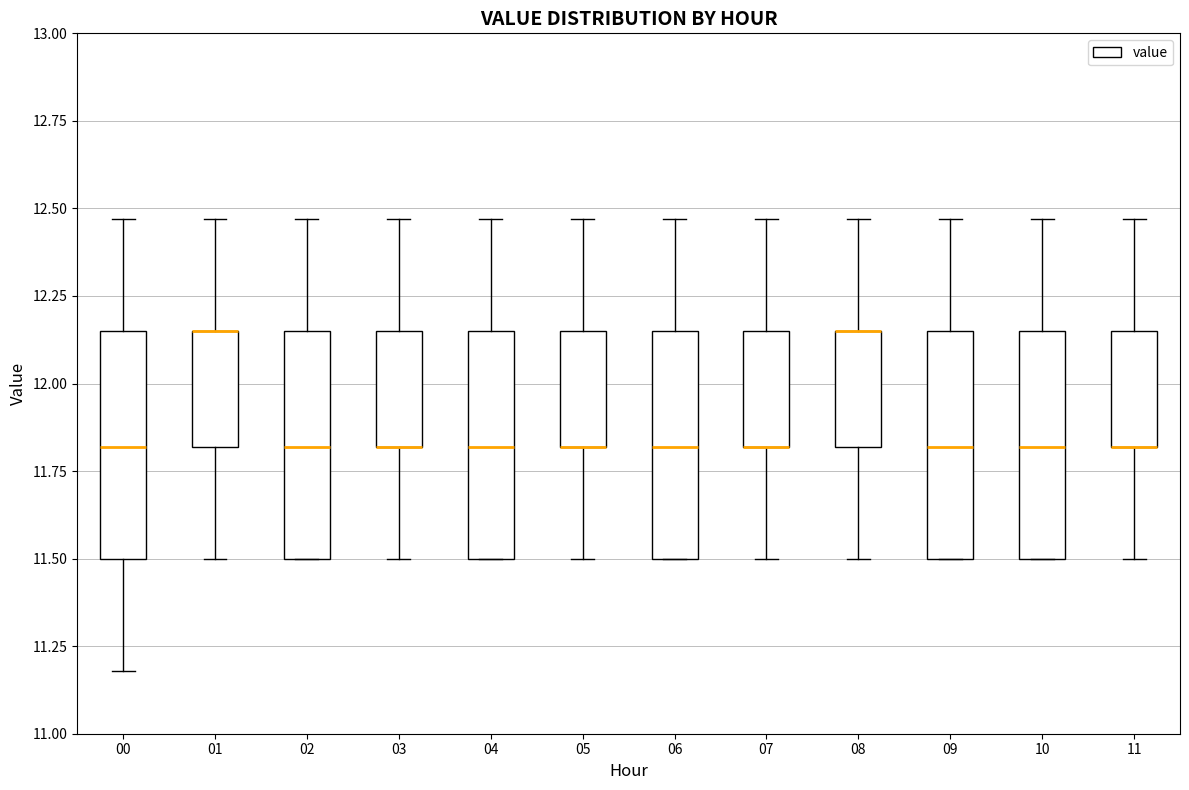

Reading left to right, transcribe this box plot: for each box, give where its median line is, the range the box spans, and where its two whiskers end, as read against the y-axis. The values are not printed on the chart, so give them approximately, as read against the axis.

00: median 11.80, box 11.50 to 12.15, whiskers 11.20 to 12.45
01: median 12.15 (drawn on the box's upper edge), box 11.80 to 12.15, whiskers 11.50 to 12.45
02: median 11.80, box 11.50 to 12.15, whiskers 11.50 to 12.45
03: median 11.80 (drawn on the box's lower edge), box 11.80 to 12.15, whiskers 11.50 to 12.45
04: median 11.80, box 11.50 to 12.15, whiskers 11.50 to 12.45
05: median 11.80 (drawn on the box's lower edge), box 11.80 to 12.15, whiskers 11.50 to 12.45
06: median 11.80, box 11.50 to 12.15, whiskers 11.50 to 12.45
07: median 11.80 (drawn on the box's lower edge), box 11.80 to 12.15, whiskers 11.50 to 12.45
08: median 12.15 (drawn on the box's upper edge), box 11.80 to 12.15, whiskers 11.50 to 12.45
09: median 11.80, box 11.50 to 12.15, whiskers 11.50 to 12.45
10: median 11.80, box 11.50 to 12.15, whiskers 11.50 to 12.45
11: median 11.80 (drawn on the box's lower edge), box 11.80 to 12.15, whiskers 11.50 to 12.45